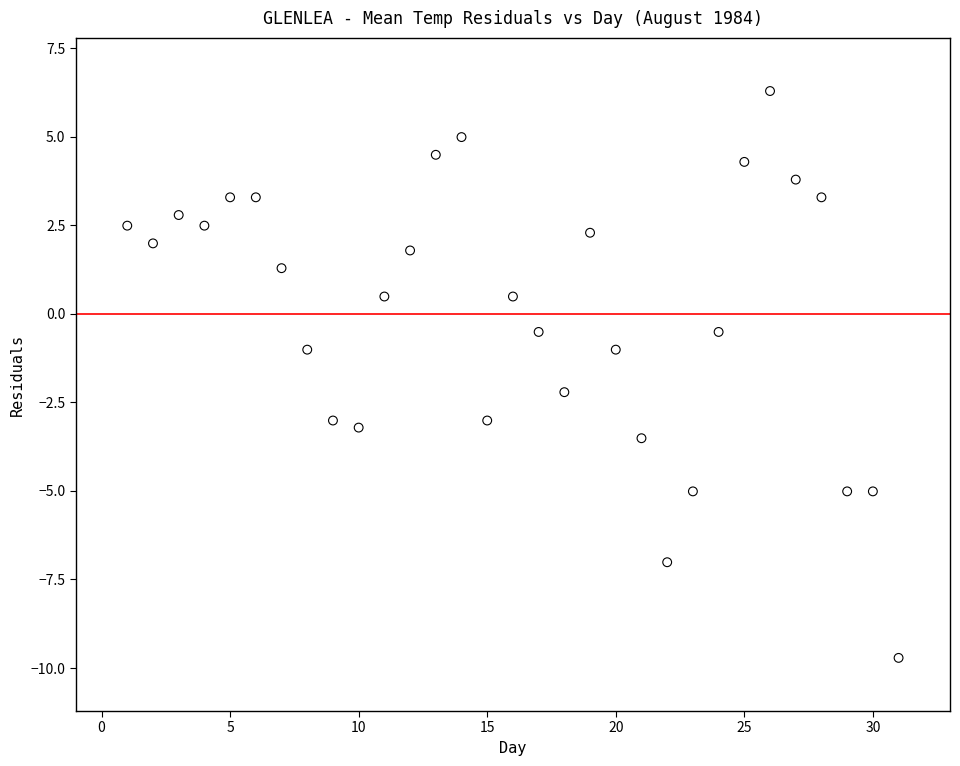

What is the range of X values (max minus min)?

30.0